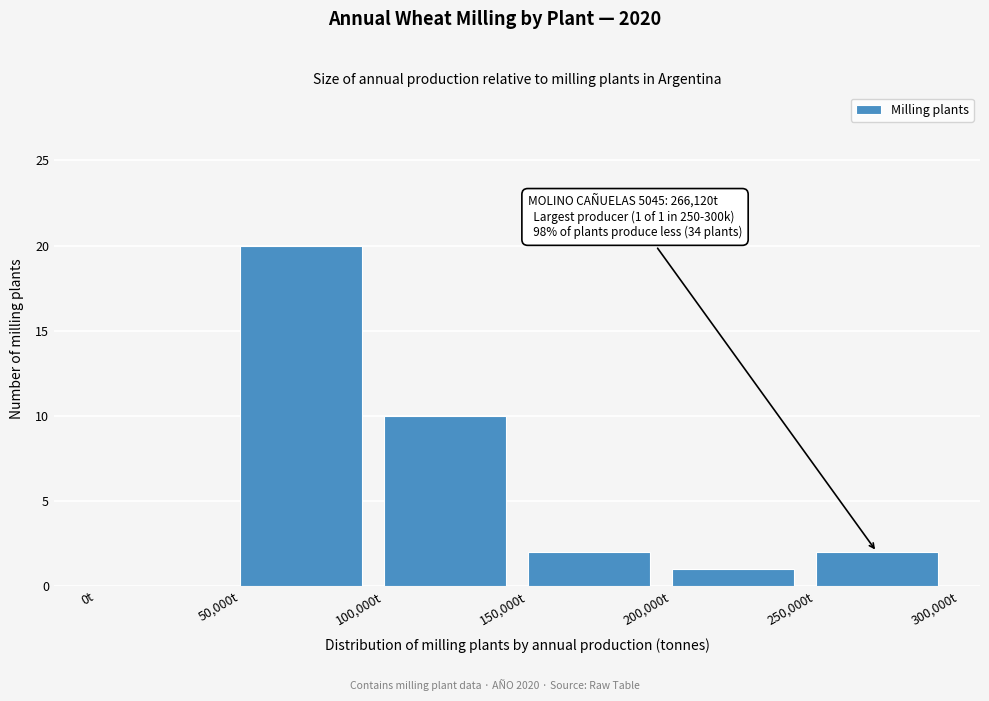

Over which range of the x-axis is the bar tallest?

50000 to 100000